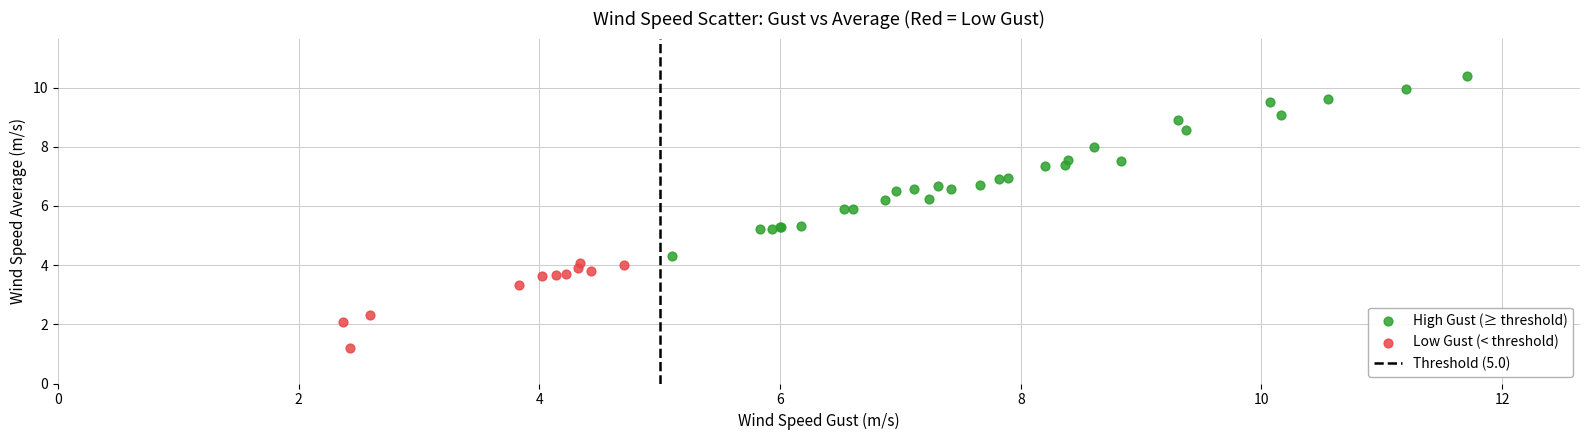

Which series reaches the maximum Y coordinate?

High Gust (≥ threshold)